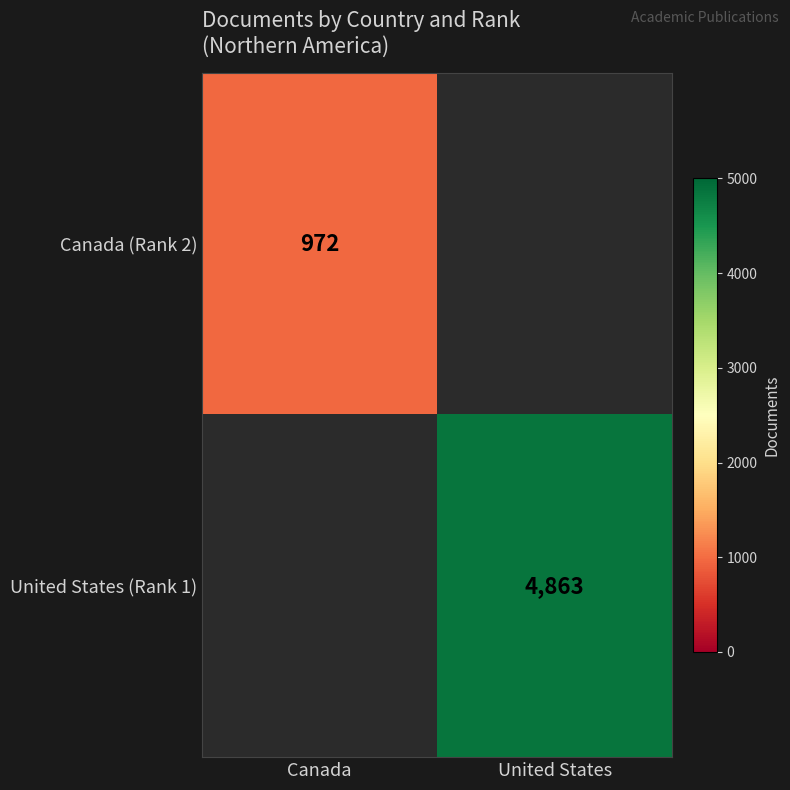

Is the value of Canada (Rank 2) at Canada greater than the value of United States (Rank 1) at United States?

No